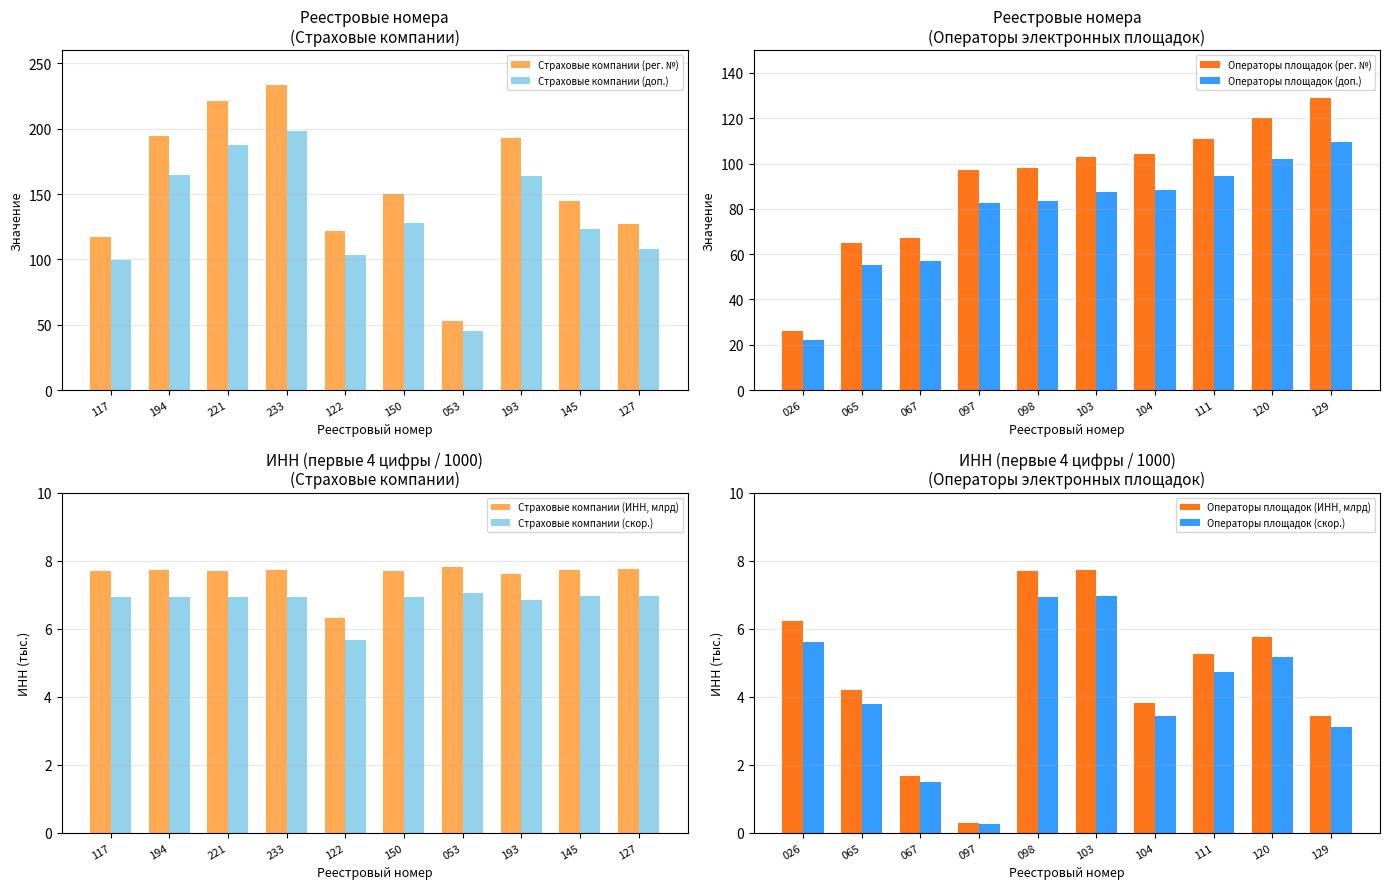

The Страховые компании (рег. №) series shows 387.3 at 221. True or false?

False